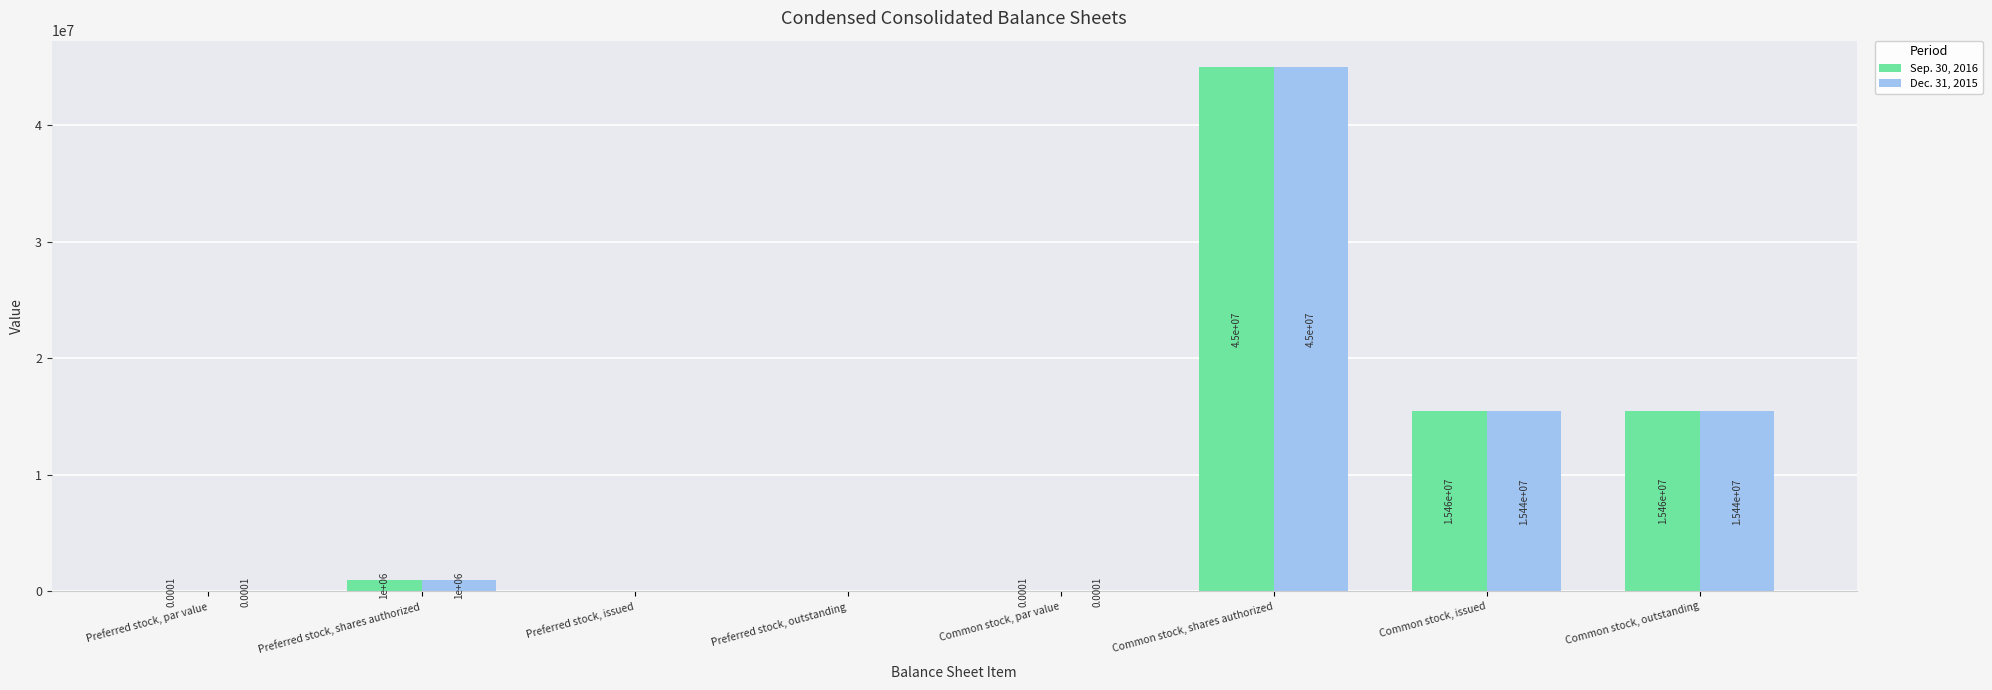

How many positive values does the Sep. 30, 2016 series have?

6